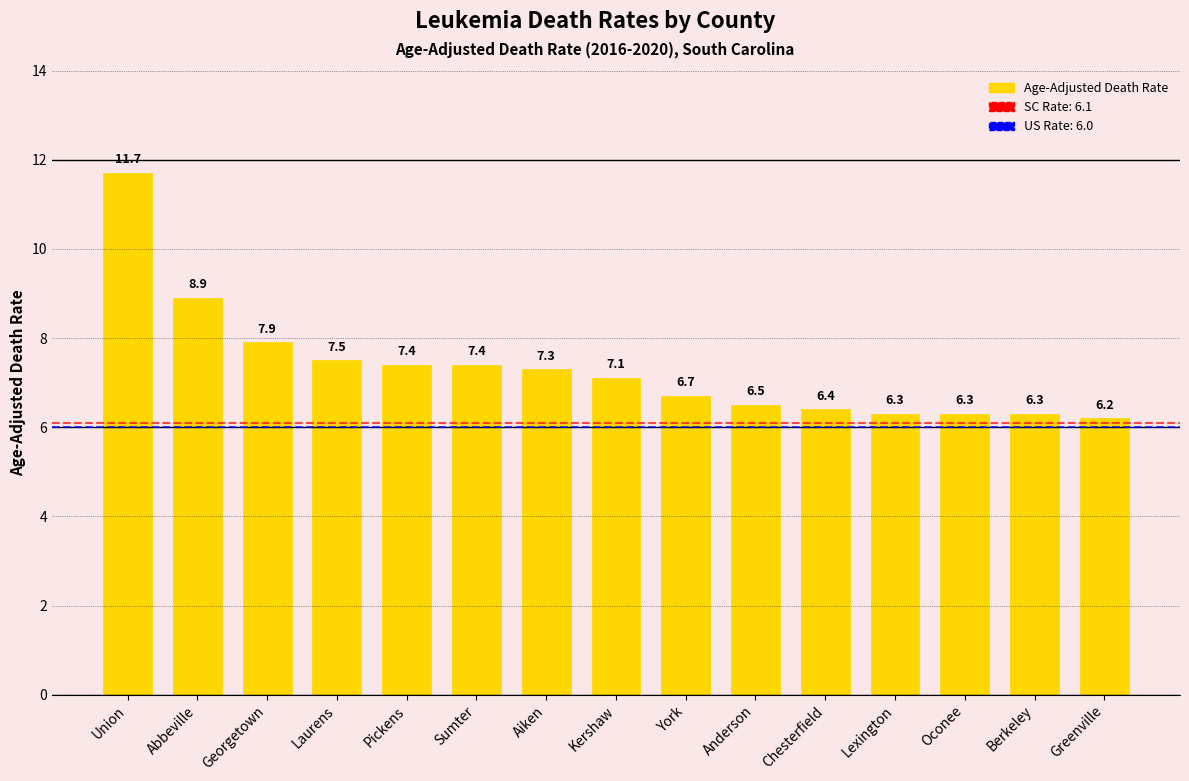

What is the label of the 5th bar from the left?

Pickens